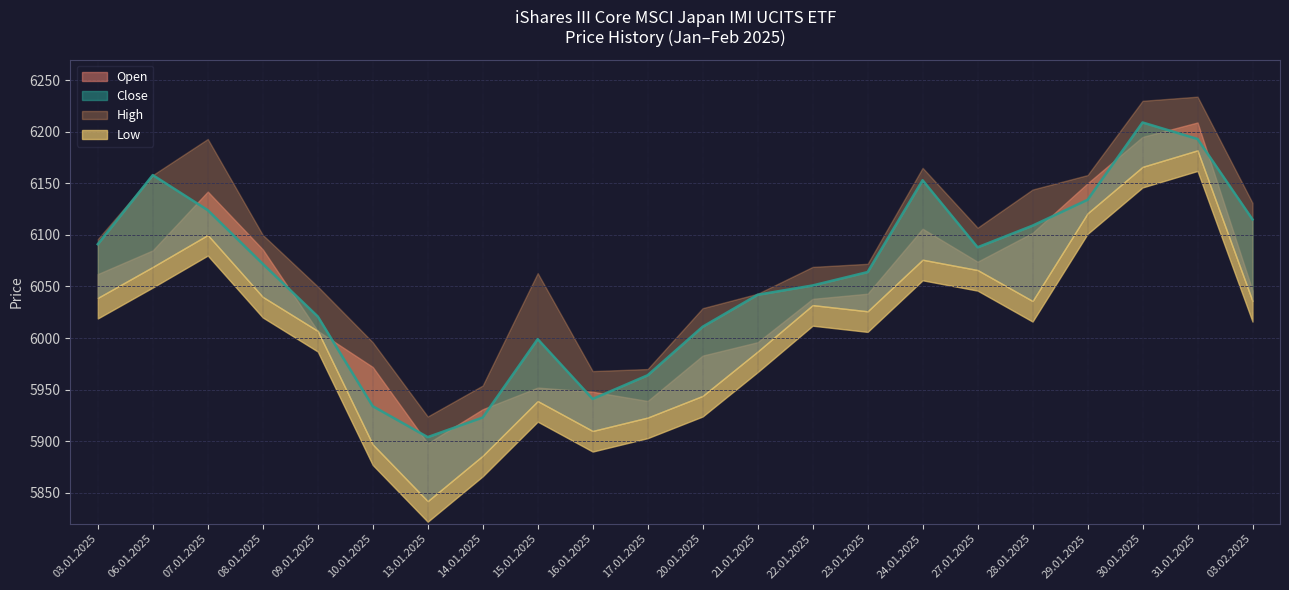

How many data points in Open are less than 6046?

11